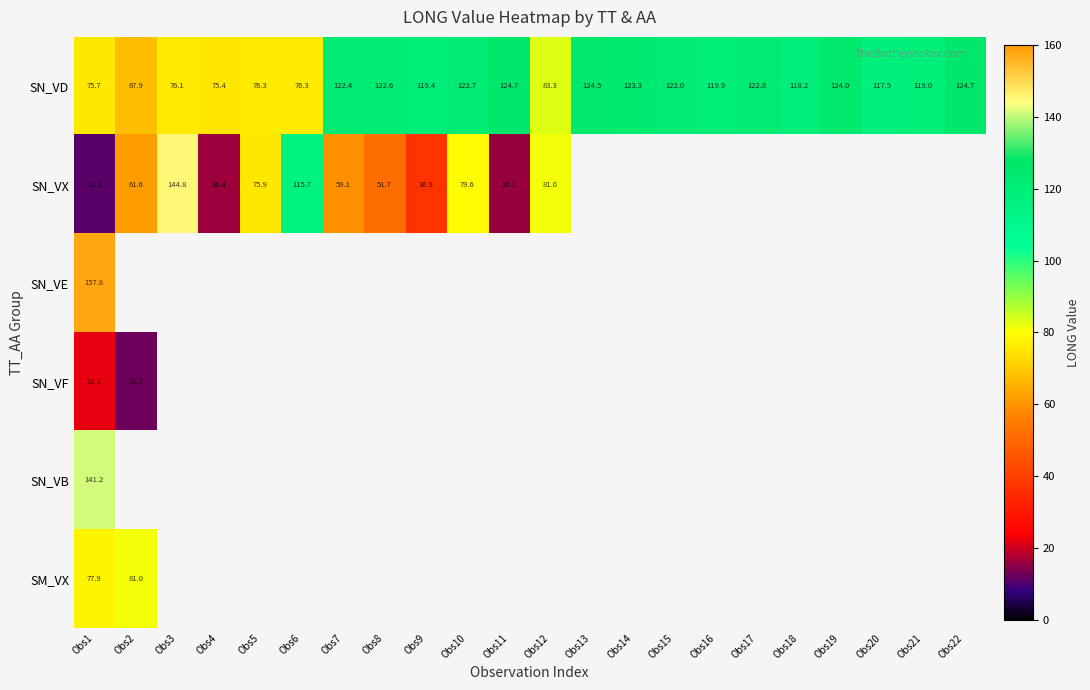

At which category is the sum across all series the highest?

Obs1